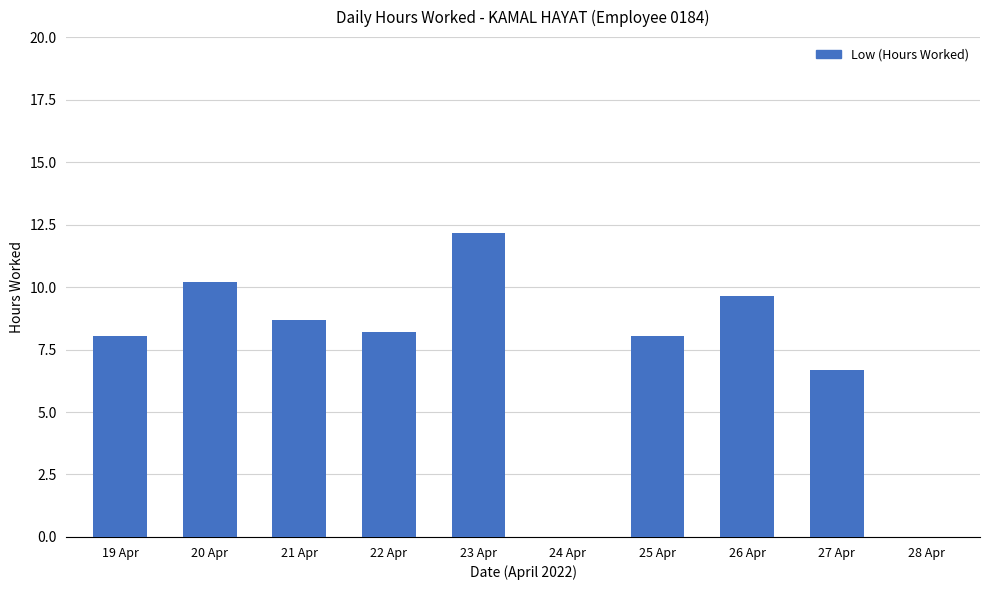

Count the number of categories in the chart.

10